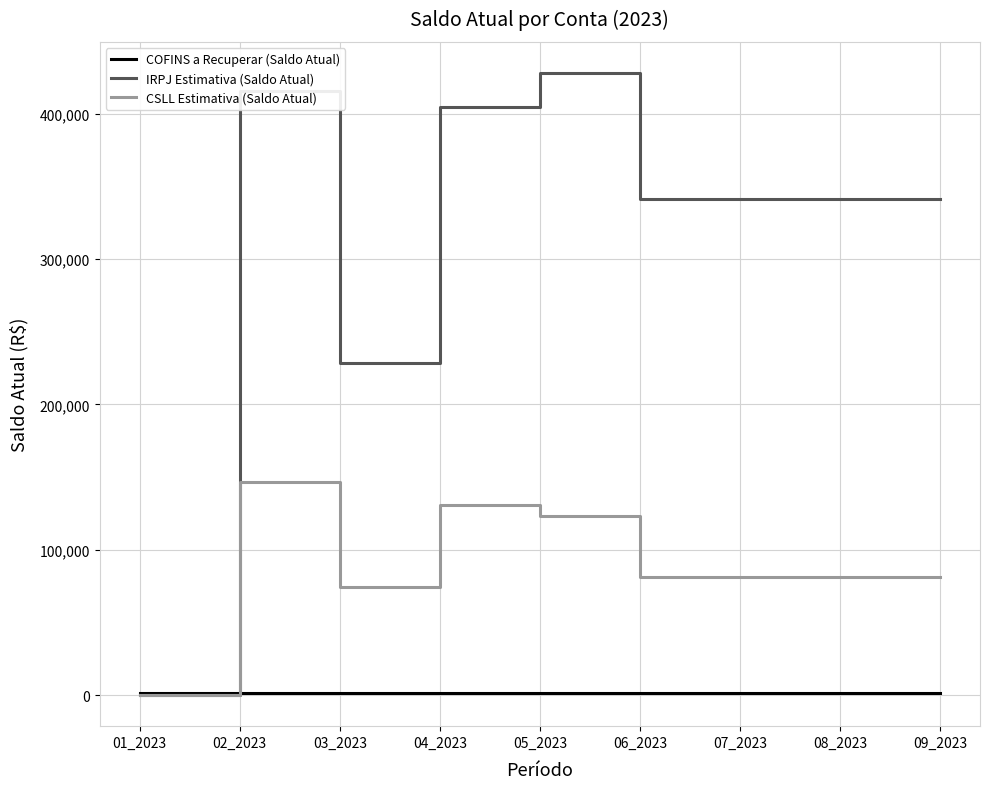

Rank the series by their average value, from lowest to highest.

COFINS a Recuperar (Saldo Atual), CSLL Estimativa (Saldo Atual), IRPJ Estimativa (Saldo Atual)